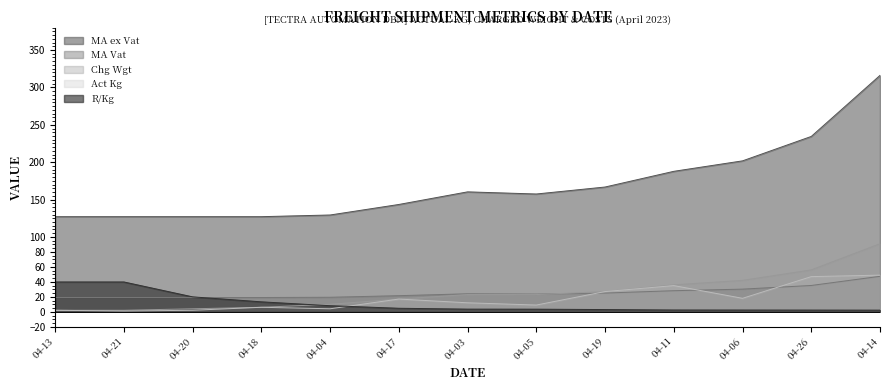

True or false: Chg Wgt has a value of 25.7 at 04-26.

False